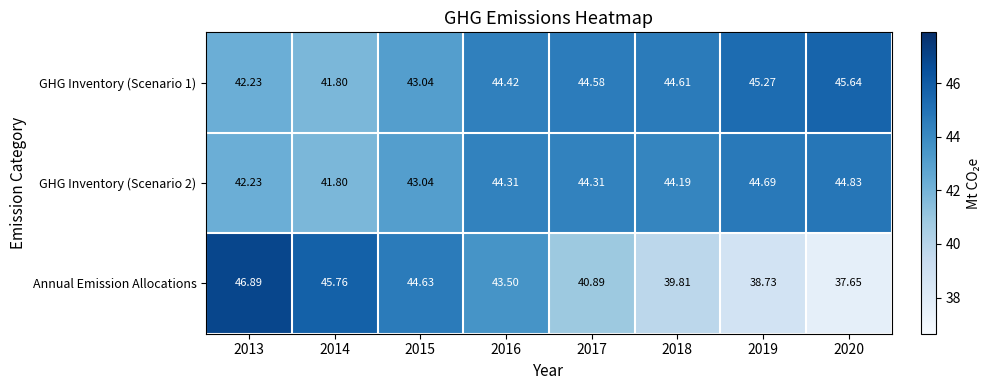

Is the value of Annual Emission Allocations at 2013 greater than the value of GHG Inventory (Scenario 2) at 2015?

Yes